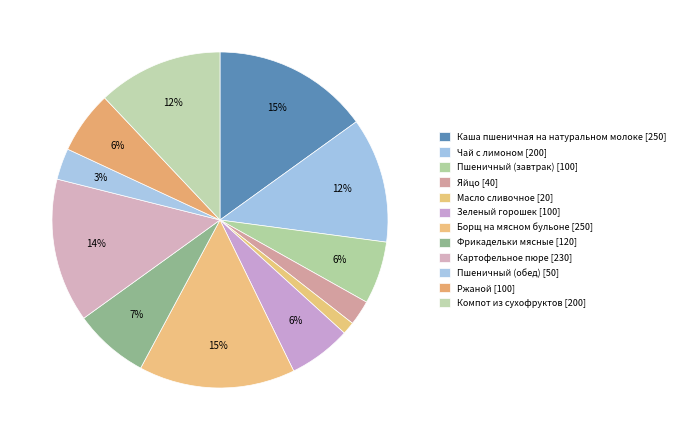

Which has a higher value, Ржаной or Чай с лимоном?

Чай с лимоном